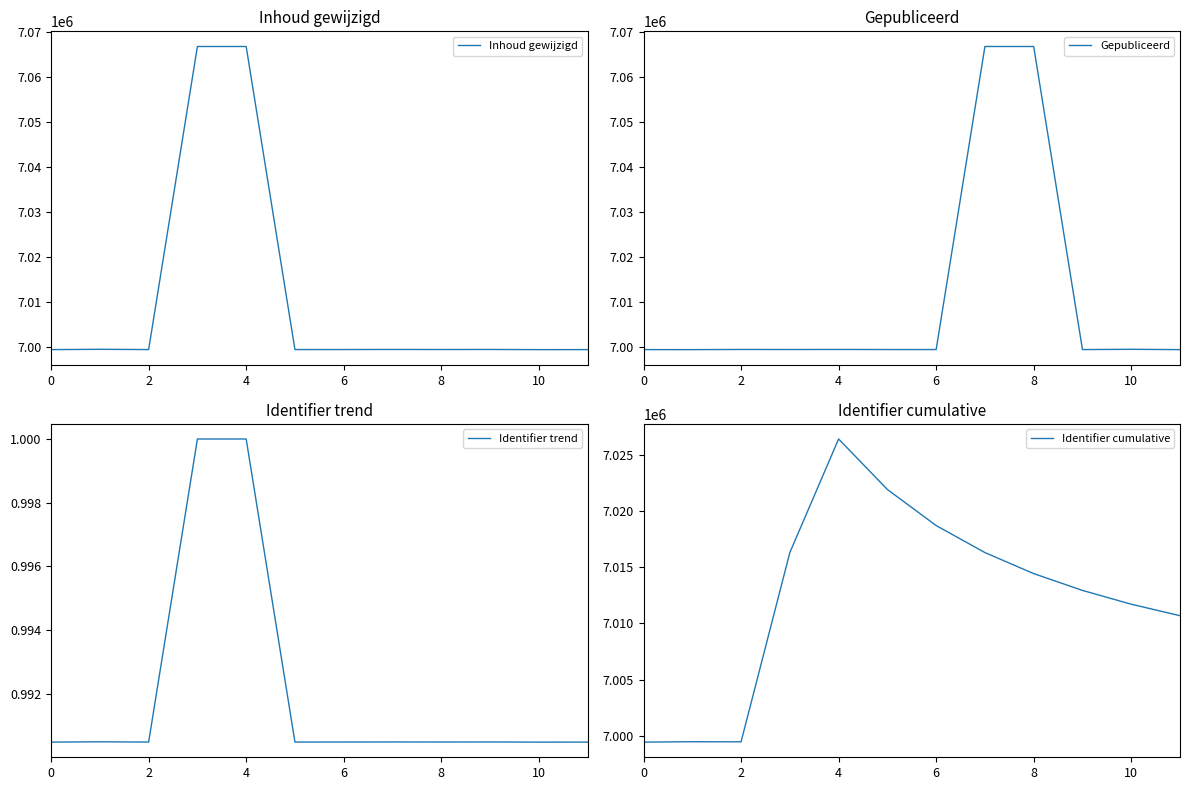

What is the highest value of the Inhoud gewijzigd series?

7066717